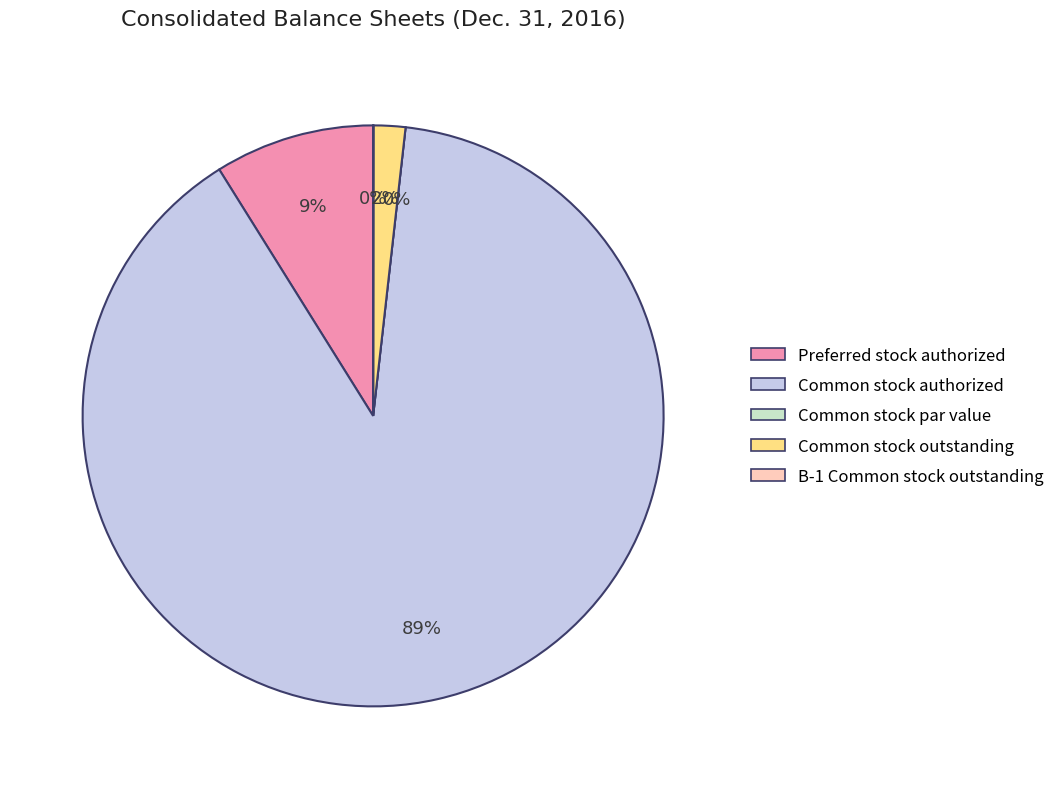

Is Common stock outstanding the majority of the pie?

No